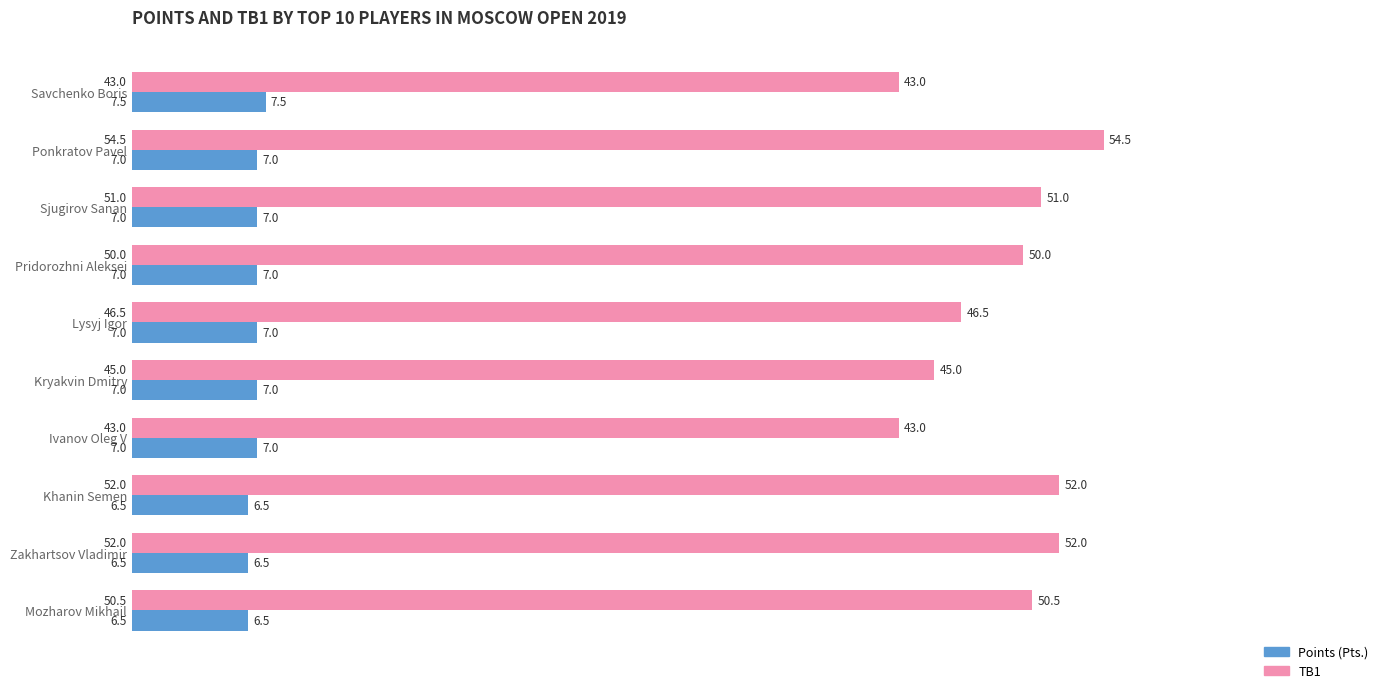

What is the greatest value displayed?

54.5